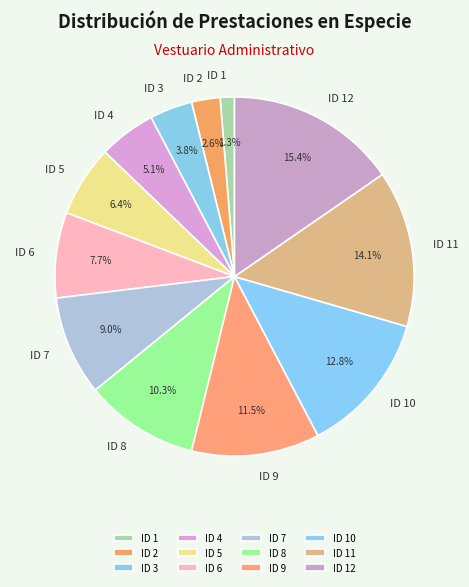

Is ID 1 the majority of the pie?

No